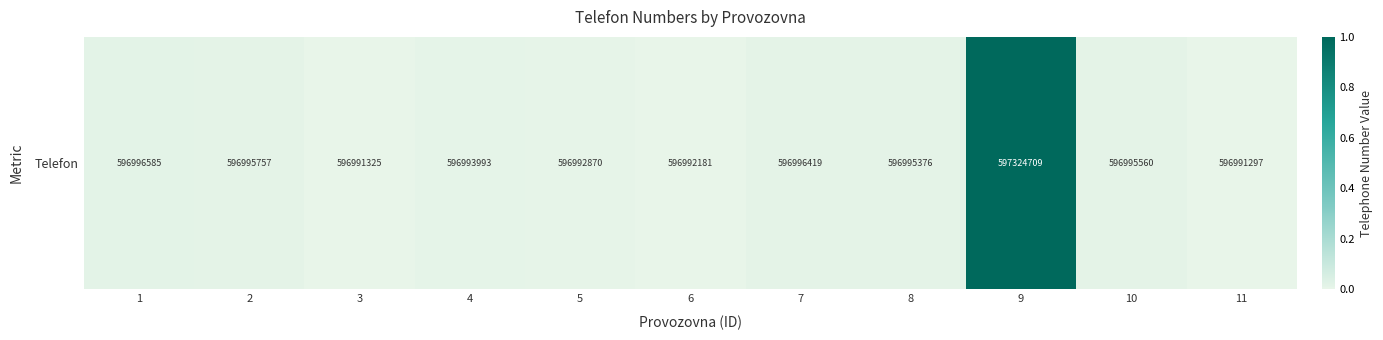

Rank the categories by value from lowest to highest.

11, 3, 6, 5, 4, 8, 10, 2, 7, 1, 9